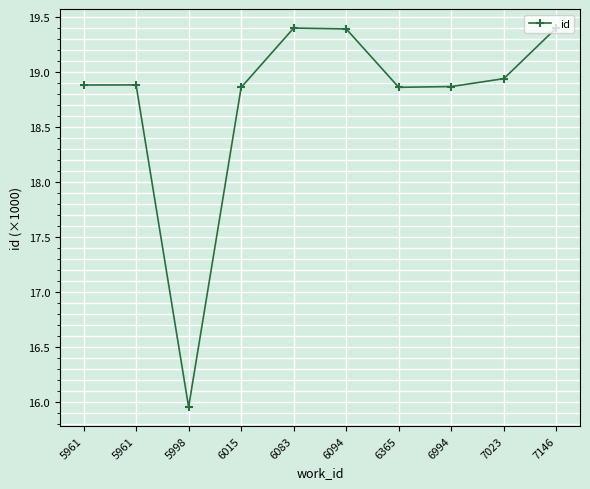

Count the number of categories in the chart.

10